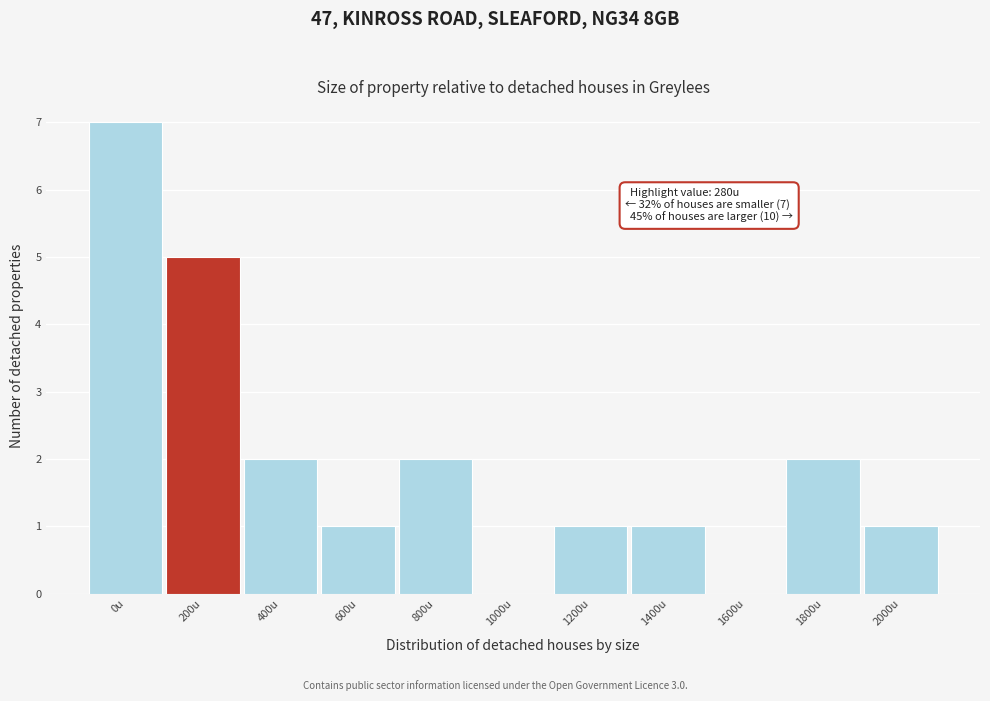

Reading right to left, extract all data points from this chart.

2000u=1	1800u=2	1600u=0	1400u=1	1200u=1	1000u=0	800u=2	600u=1	400u=2	200u=5	0u=7